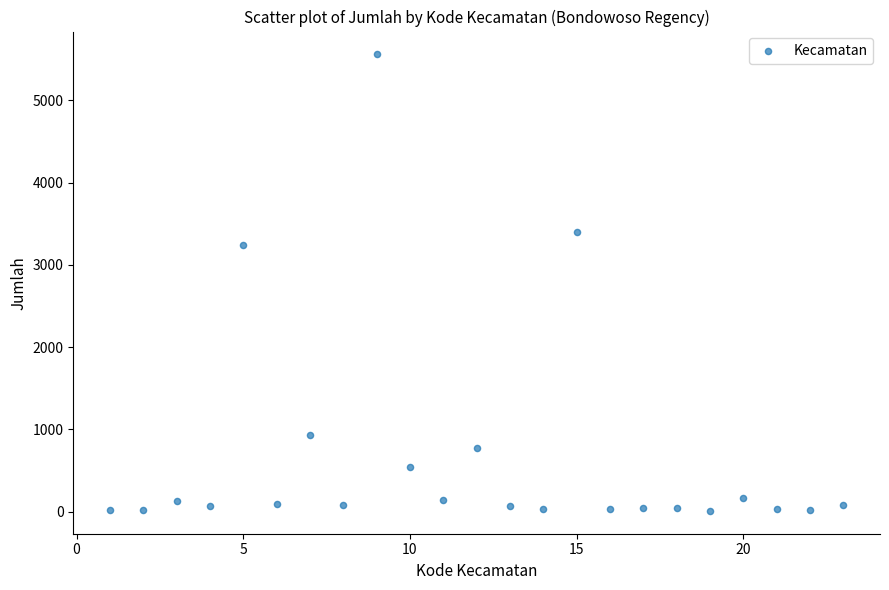

What Y value in the scatter plot is closest to 2783?

3239